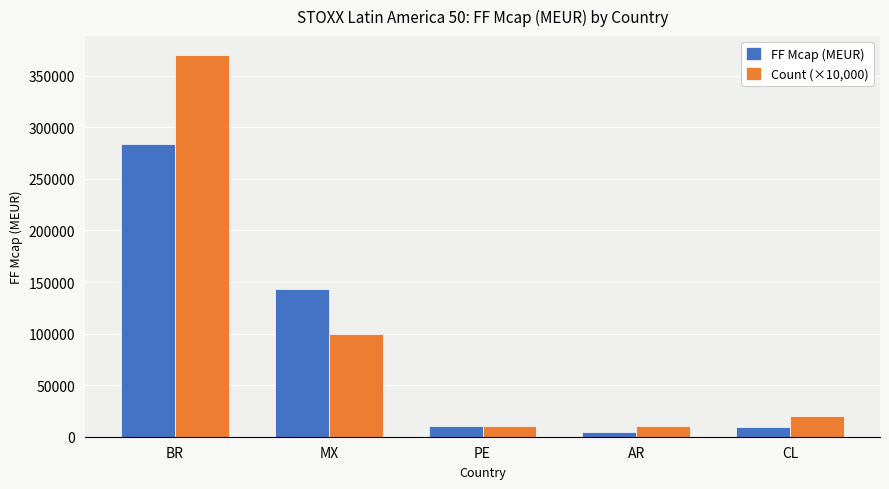

What is the difference between the Count (×10,000) values at BR and AR?

360000.0